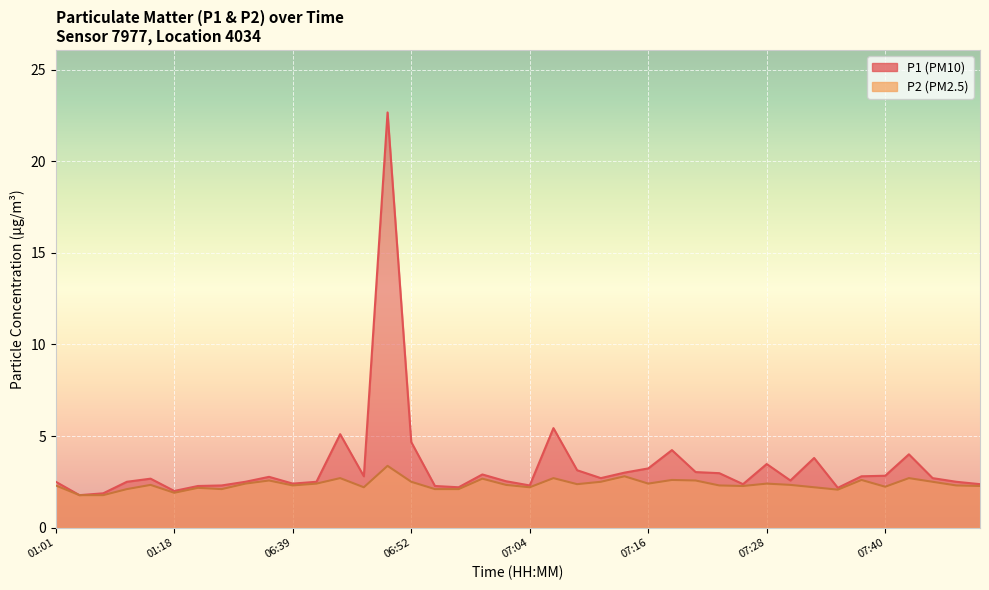

Count the number of data series in this chart.

2